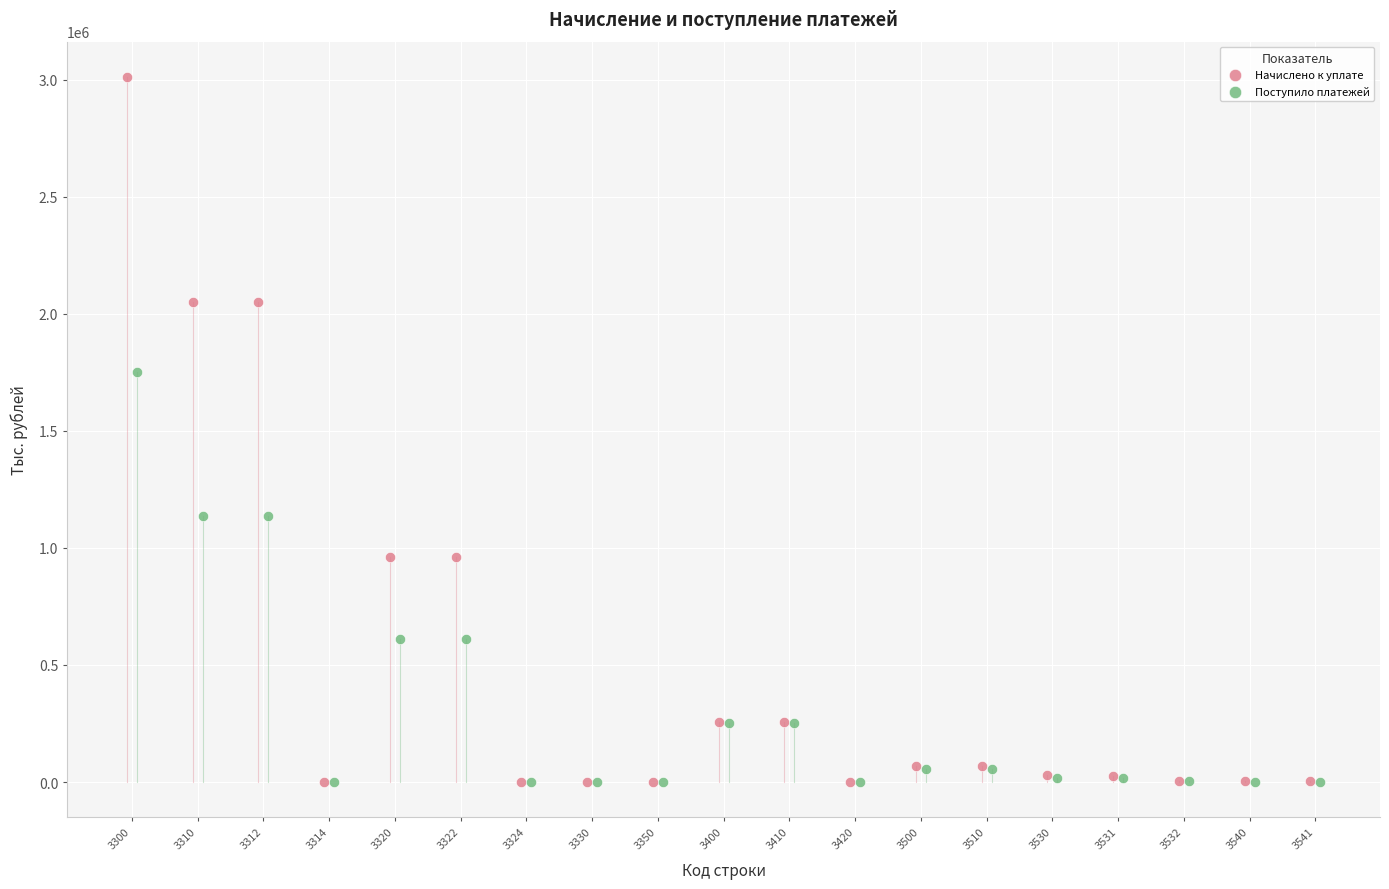

Which series has the largest Y range (max minus min)?

Начислено к уплате